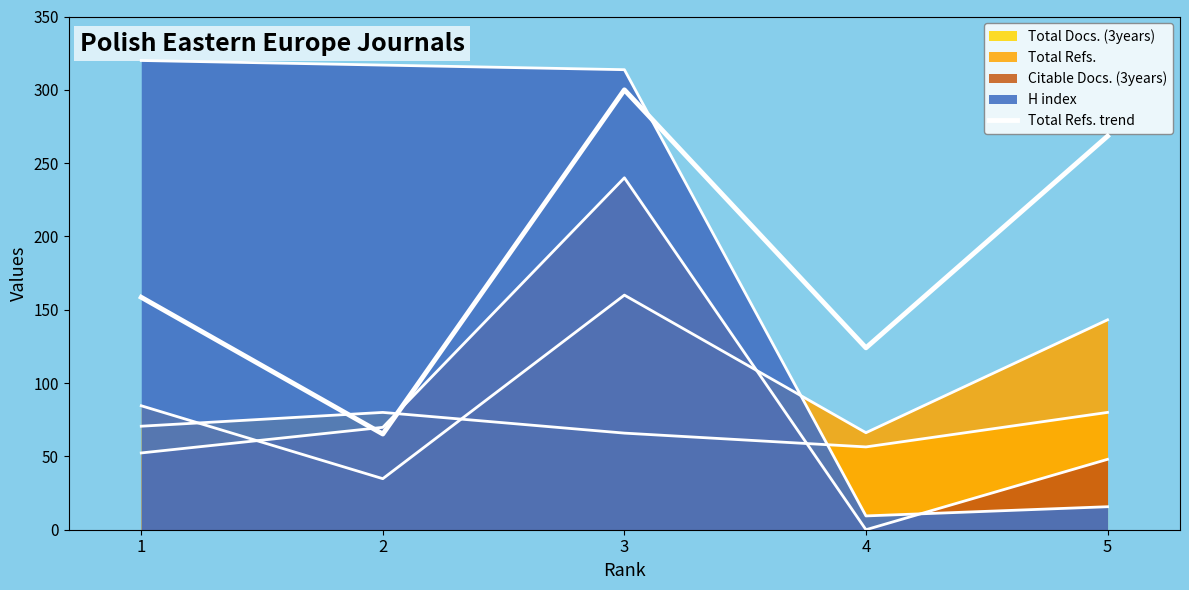

The chart shows a value of 268.4 at 5. True or false?

True